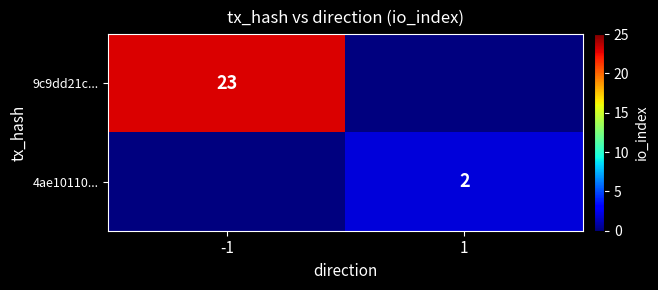

The 9c9dd21c... series shows 30 at -1. True or false?

False